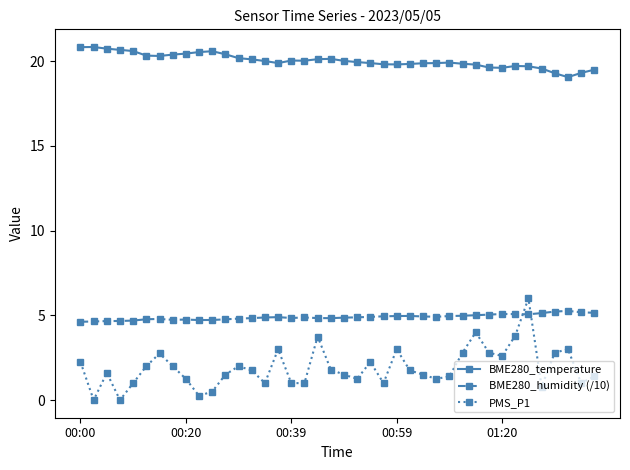

Which series has the largest total across all categories?

BME280_temperature